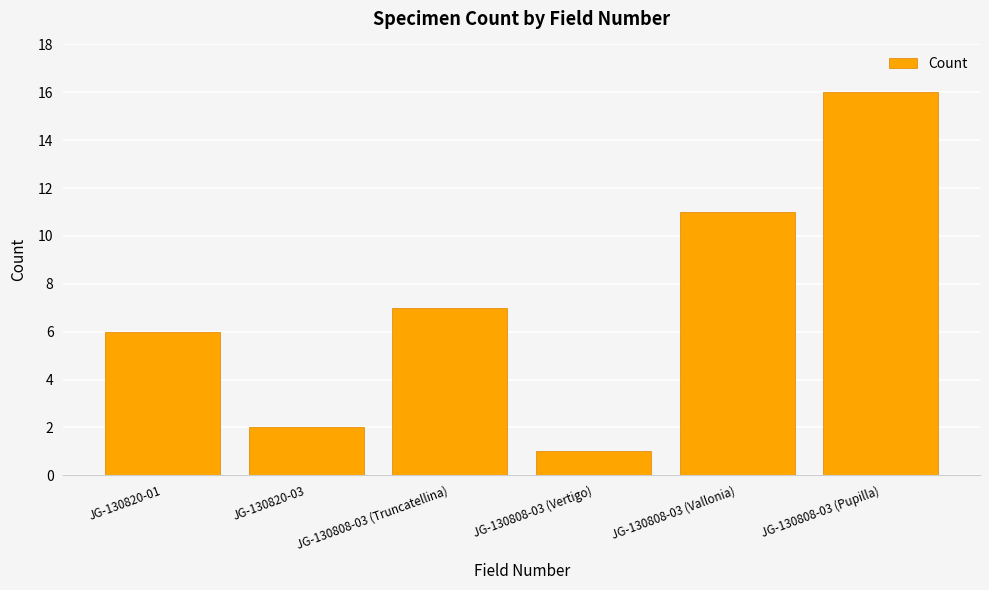

Reading right to left, extract all data points from this chart.

JG-130808-03 (Pupilla)=16	JG-130808-03 (Vallonia)=11	JG-130808-03 (Vertigo)=1	JG-130808-03 (Truncatellina)=7	JG-130820-03=2	JG-130820-01=6